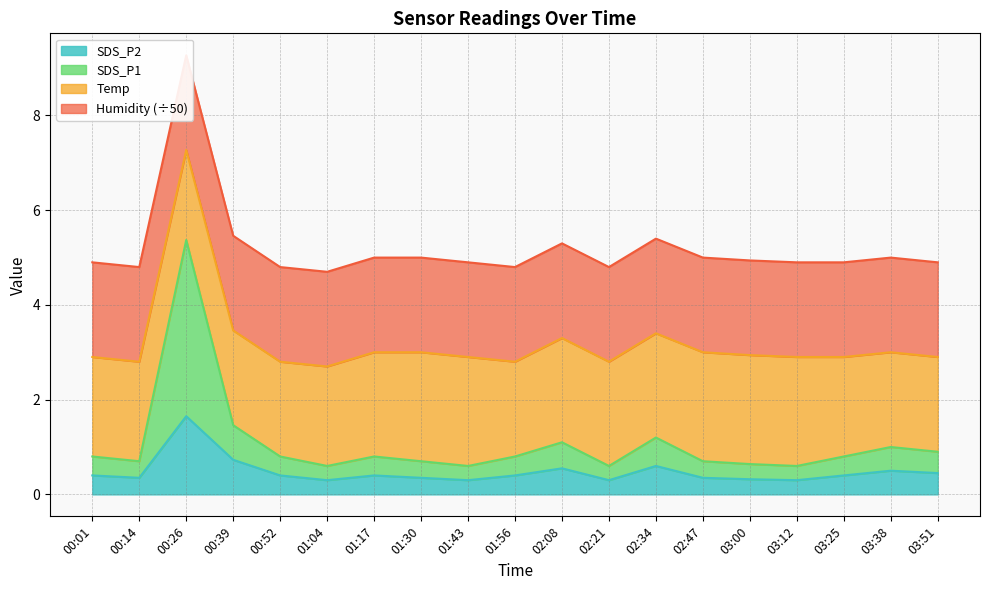

True or false: SDS_P2 has more than 1 interior local peaks.

True